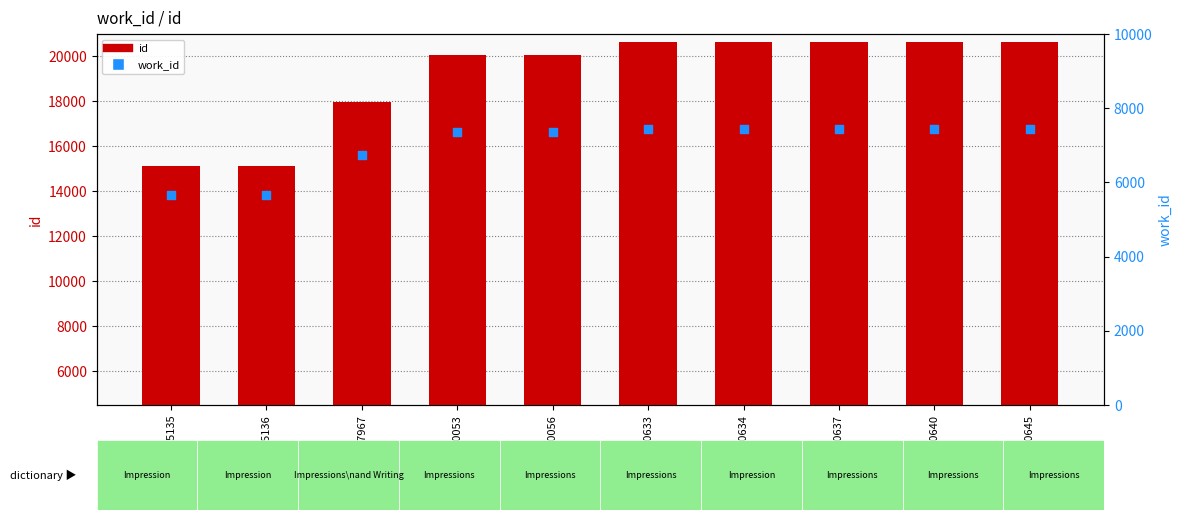

Which series reaches the maximum Y coordinate?

id